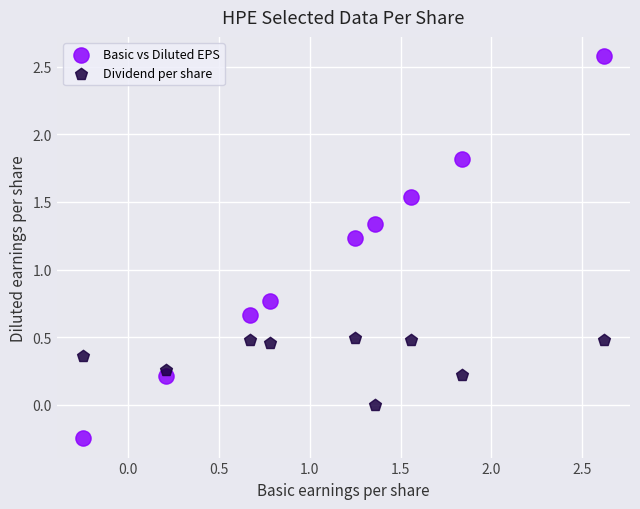

What are all the series names shown in the legend?

Basic vs Diluted EPS, Dividend per share